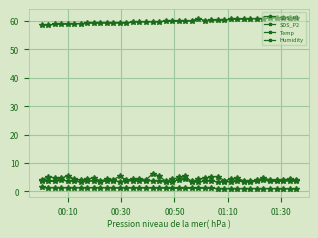

What is the label of the 3rd point from the left?

00:50